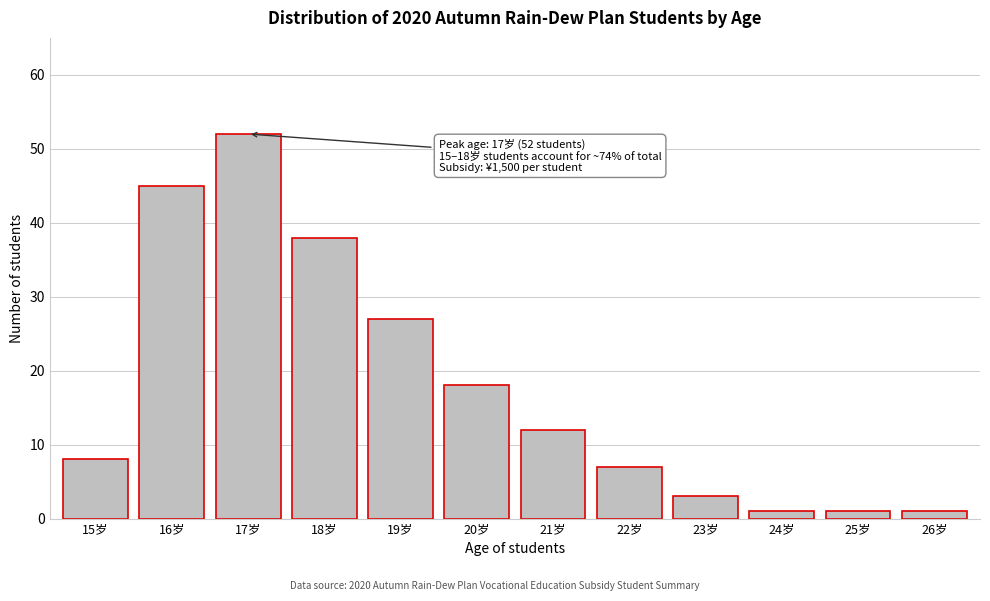

Reading left to right, what are all the values shown in this chart?

8	45	52	38	27	18	12	7	3	1	1	1